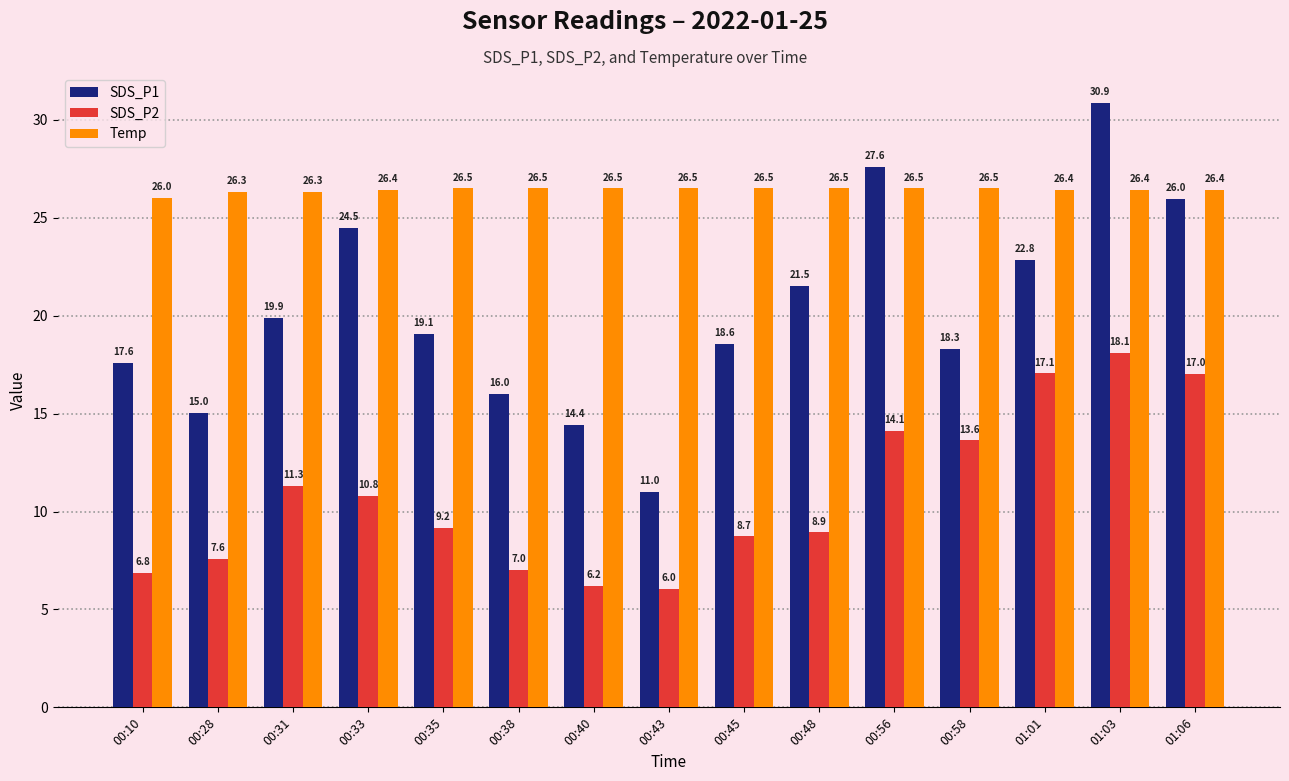

How many distinct data groups are displayed?

3